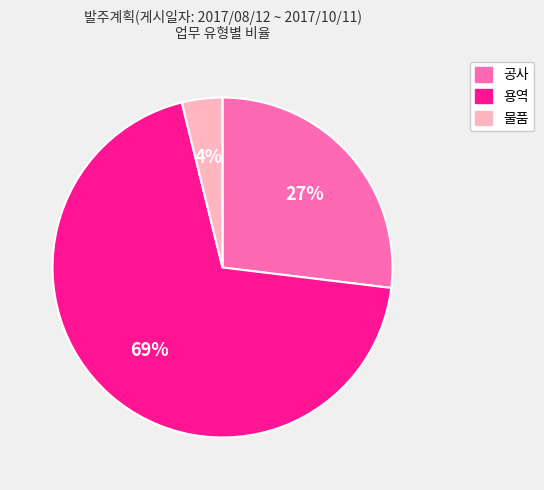

Which category has the biggest portion of the pie?

용역